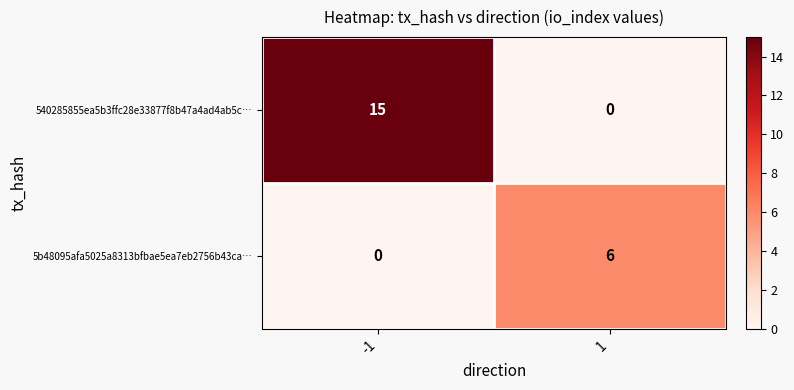

True or false: 5b48095afa5025a8313bfbae5ea7eb2756b43ca… has a value of 0 at -1.

True